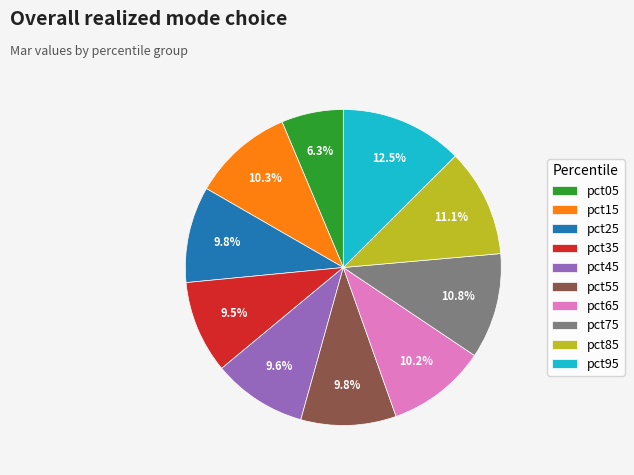

Which slice is the smallest?

pct05